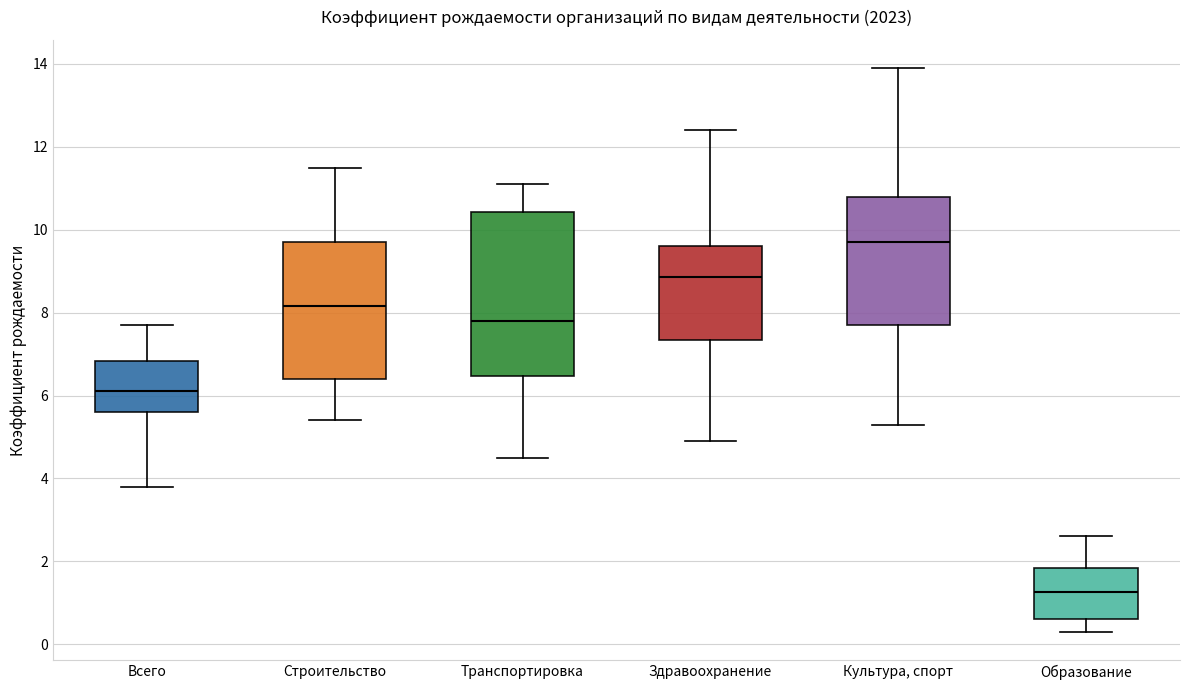

Which box's median line is the highest?

Культура, спорт